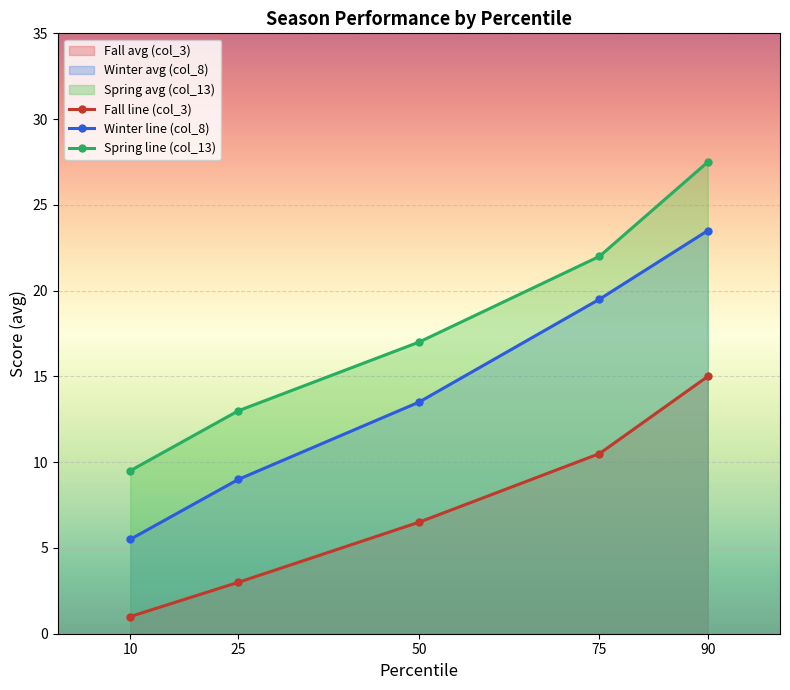

What is the difference between the Fall line (col_3) values at 10 and 25?

2.0